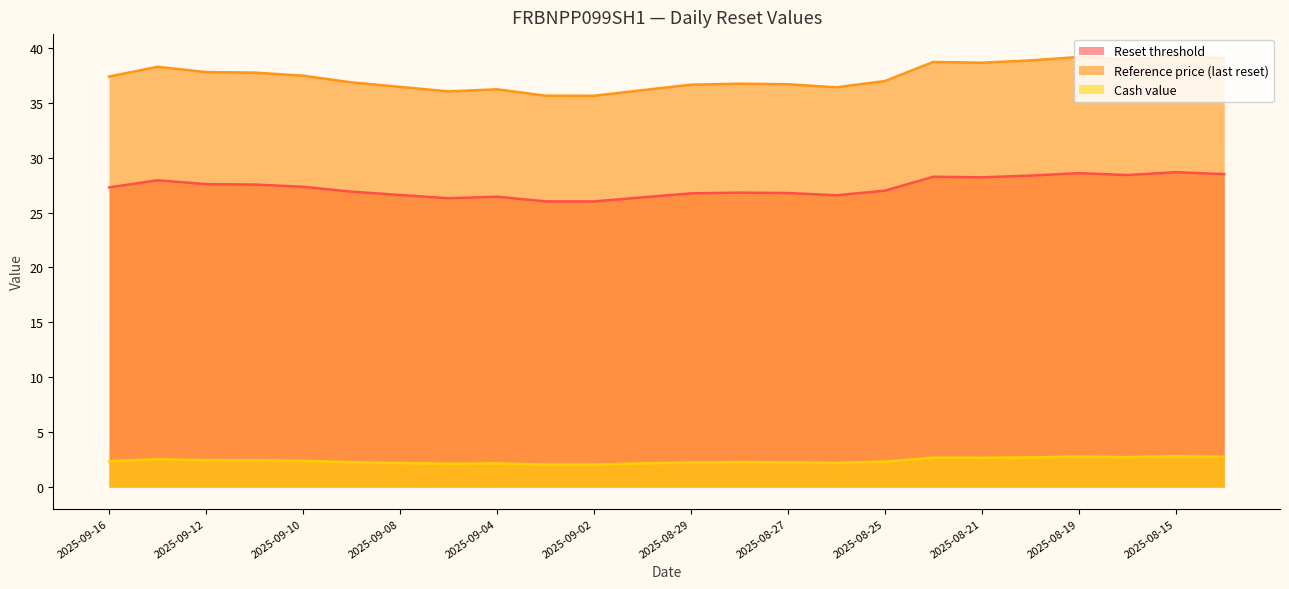

What is the difference between the Reset threshold values at 2025-09-03 and 2025-08-18?

2.4